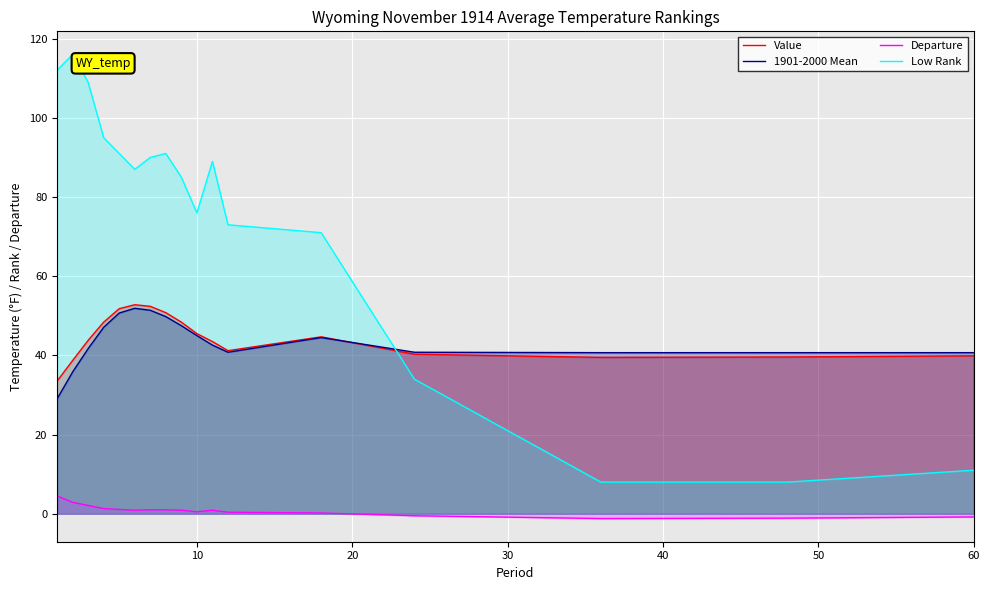

What is the maximum value for Value?

52.8